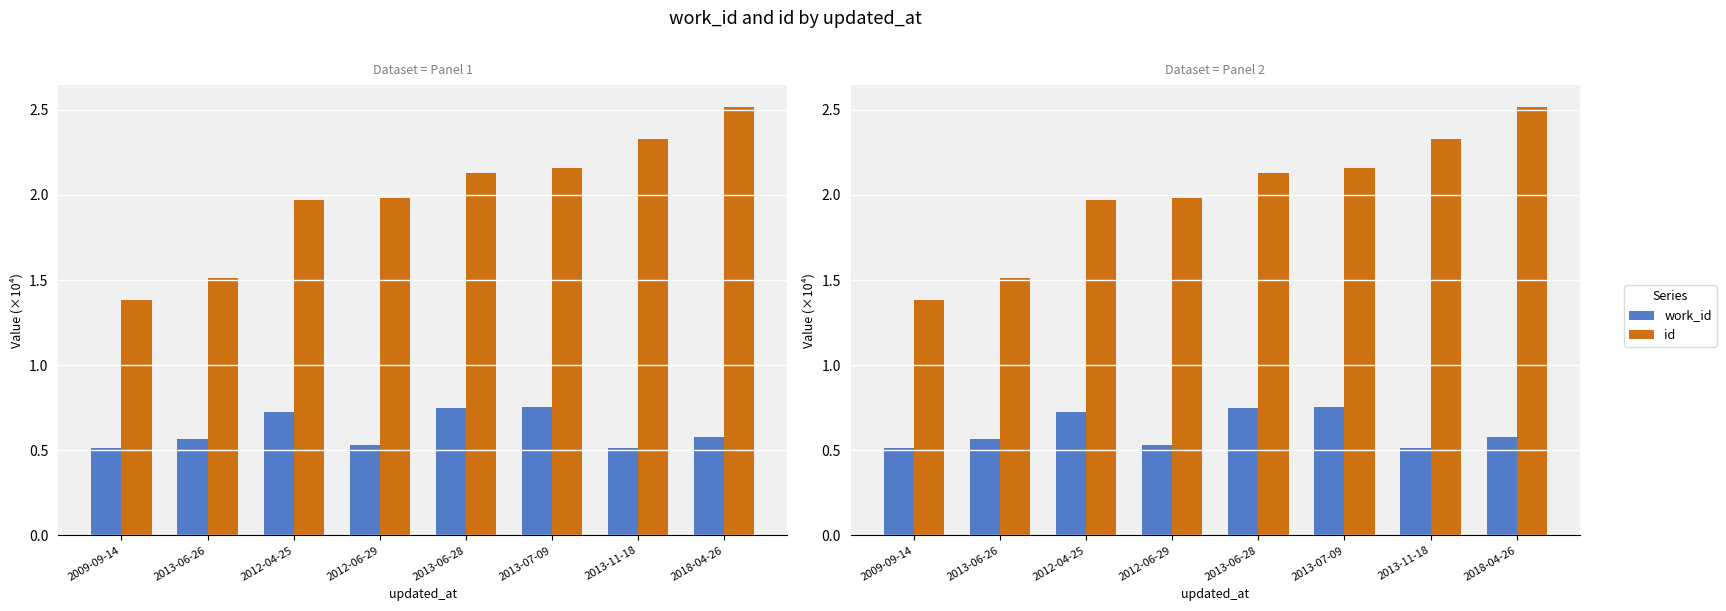

What is the sum of the id values at 2013-07-09 and 2013-06-28?

4.3